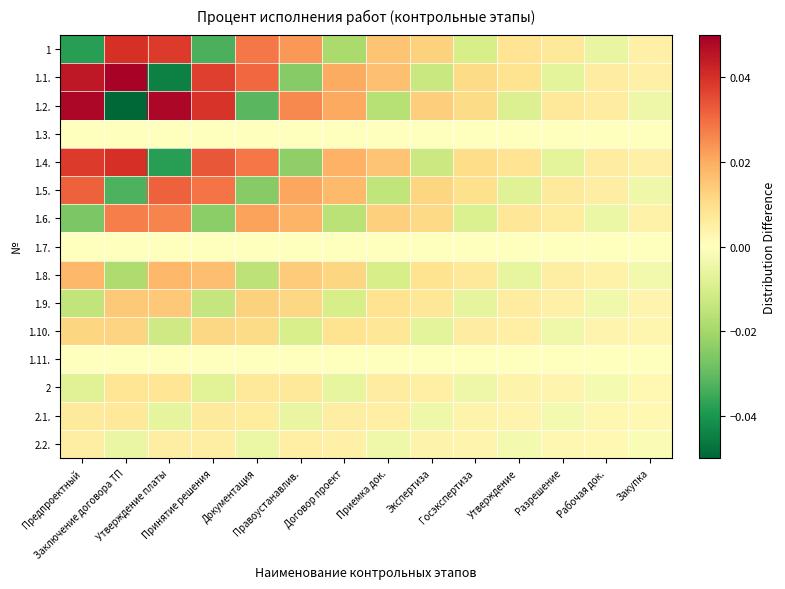

At how many categories does at least one series exceed 0?

14